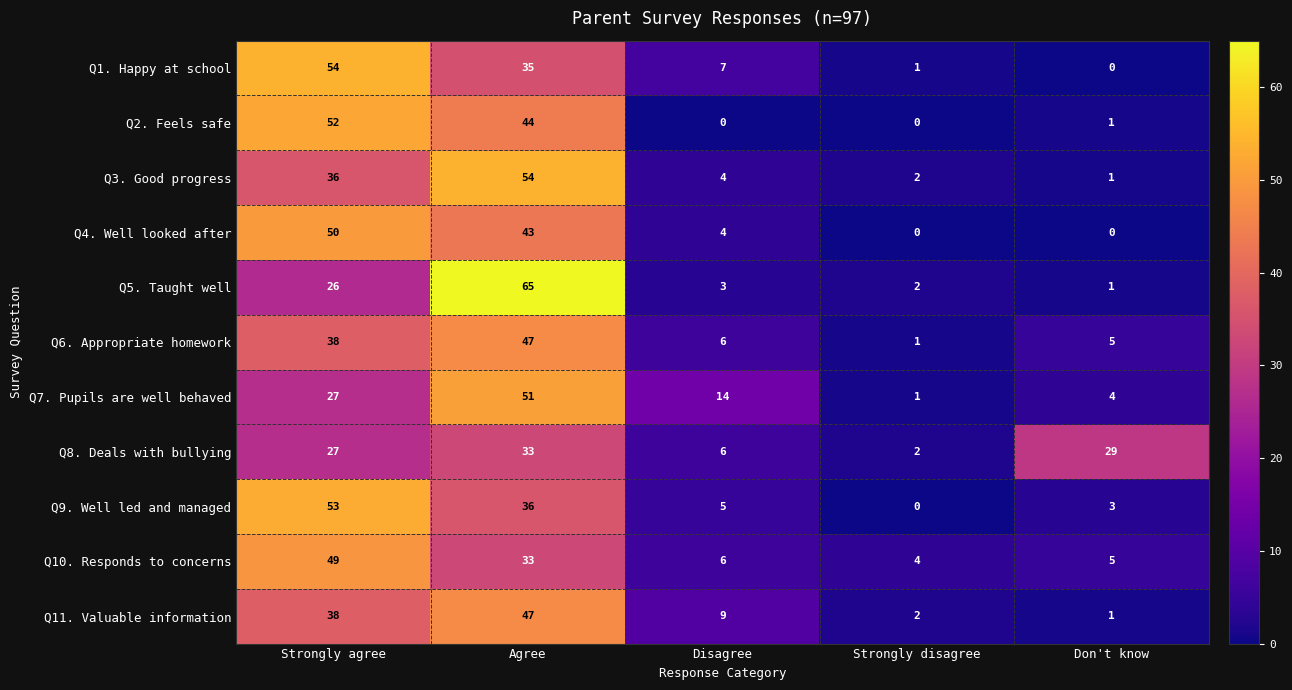

What is the maximum value shown in the chart?

65